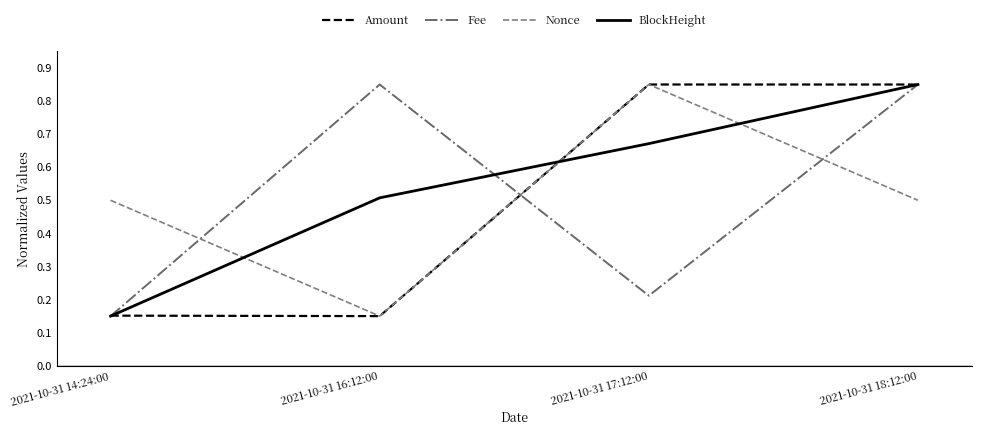

Between which two adjacent categories do Nonce and Fee first intersect?

2021-10-31 14:24:00 and 2021-10-31 16:12:00